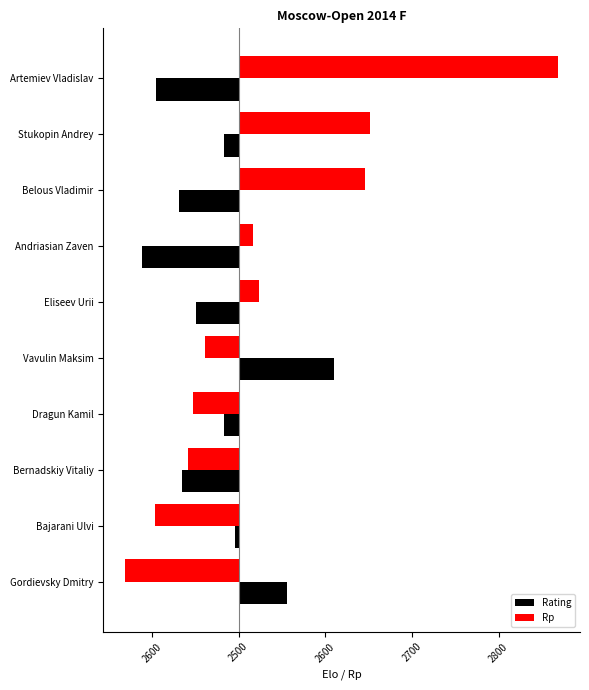

What is the value of the Rating bar at the 10th from the left?

56